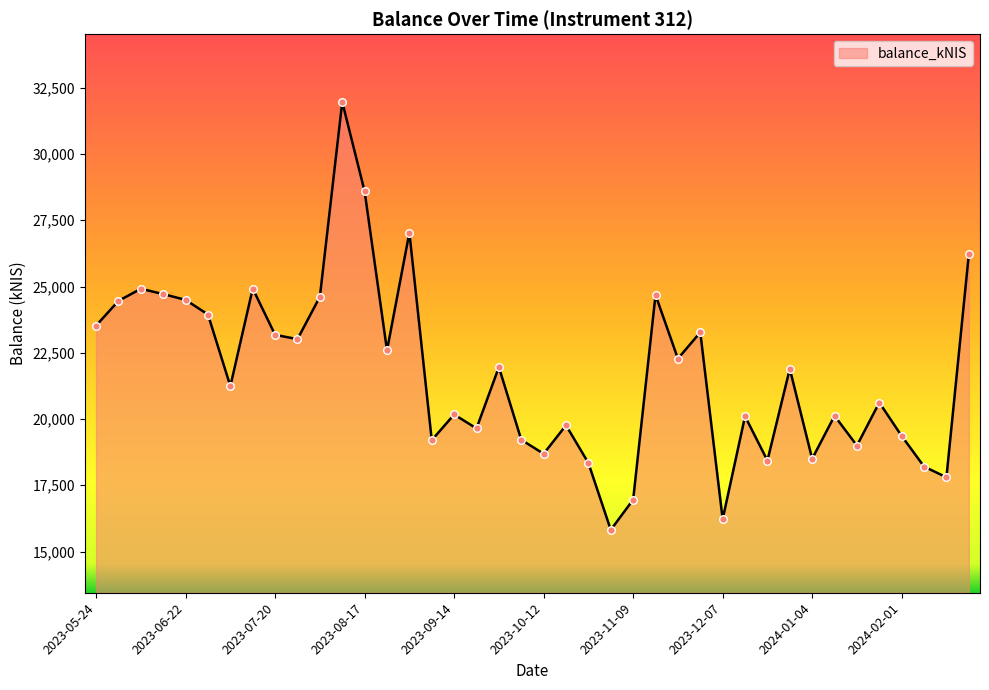

What is the minimum value shown in the chart?

15817.3